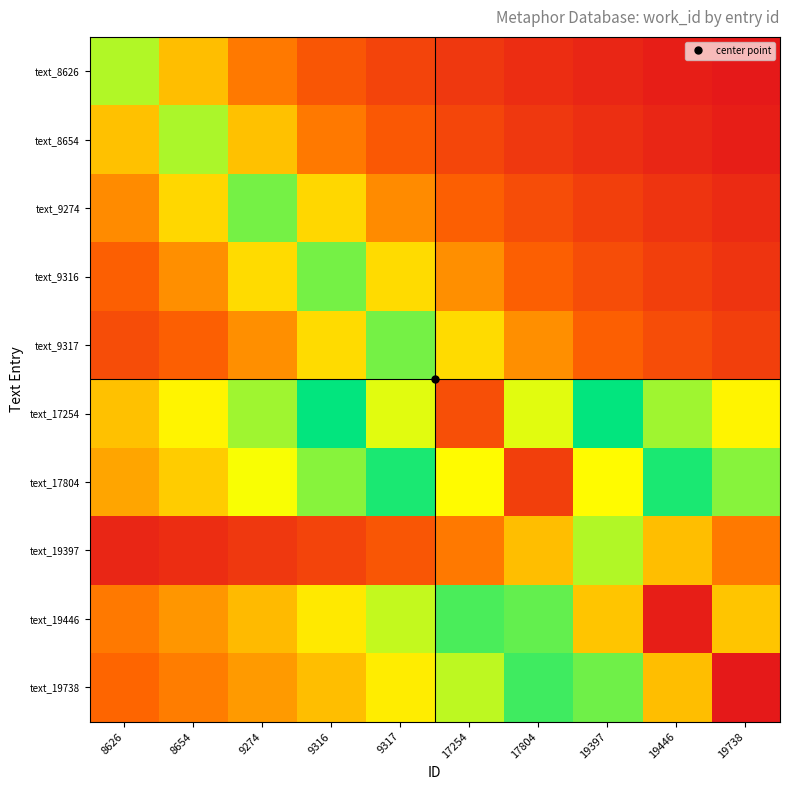

What is the minimum value shown in the chart?

906.2